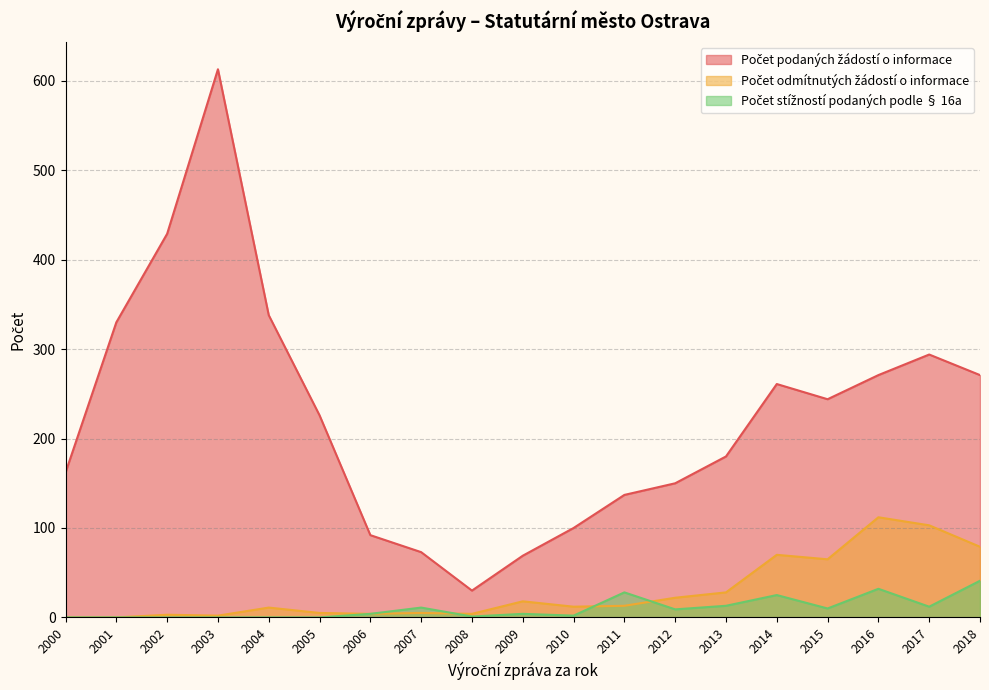

In Počet stížností podaných podle § 16a, how many points are higher than both neighbors (excluding endpoints)?

5